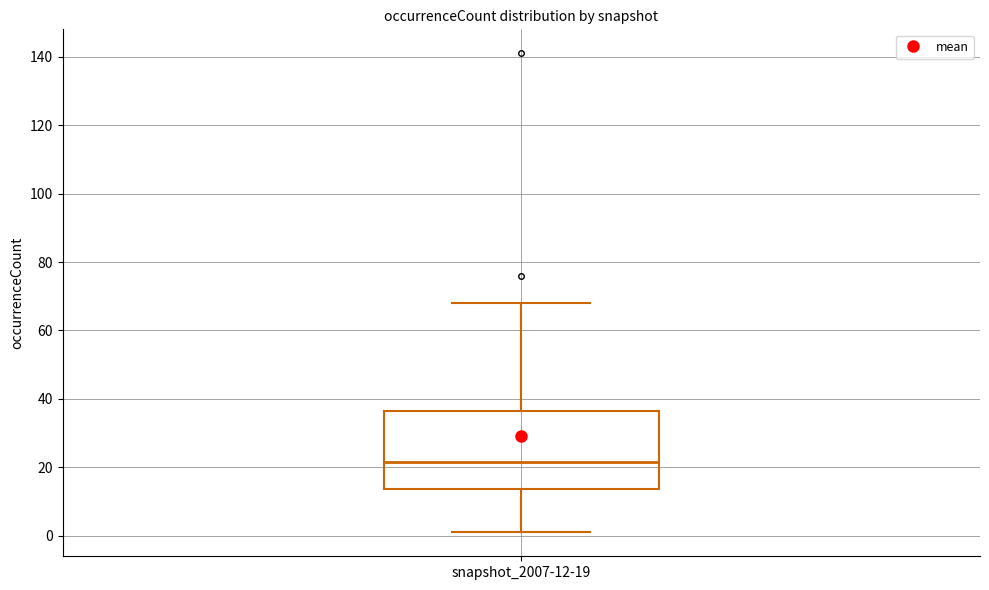

Read this box plot against the y-axis: the position of the median line, the range covered by the box, and the ends of both whiskers. The values are not printed on the chart, so give them approximately, as read against the axis.

median 22, box 14 to 36, whiskers 2 to 68